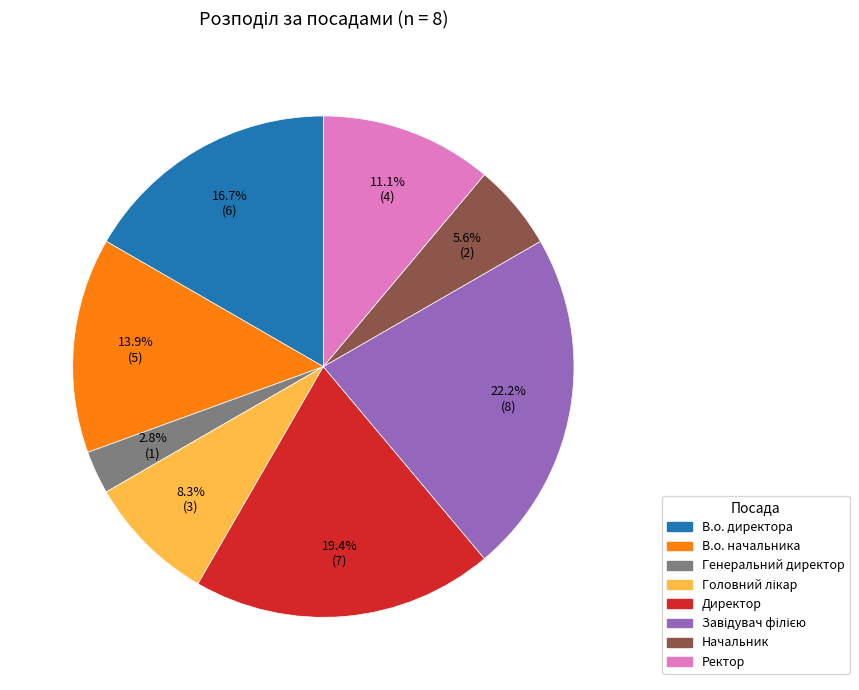

What is the smallest slice in the pie chart?

Генеральний директор